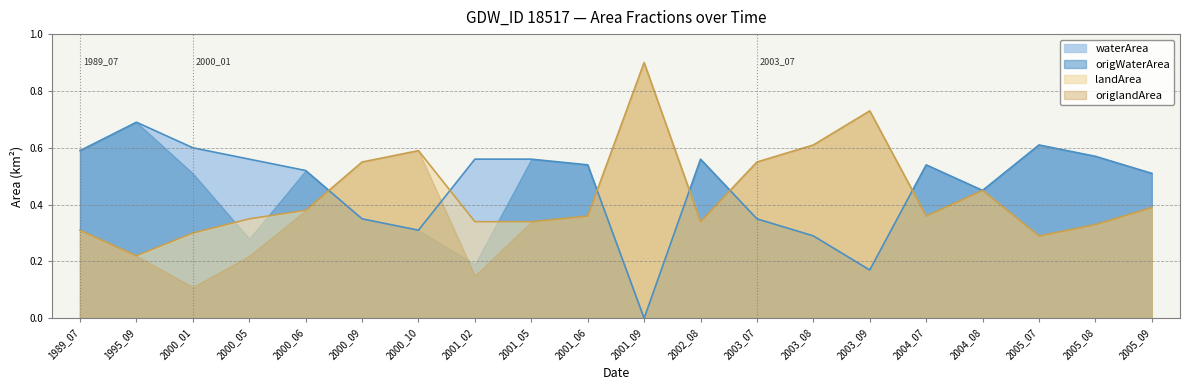

Between which two adjacent categories do waterArea and landArea first intersect?

2000_06 and 2000_09